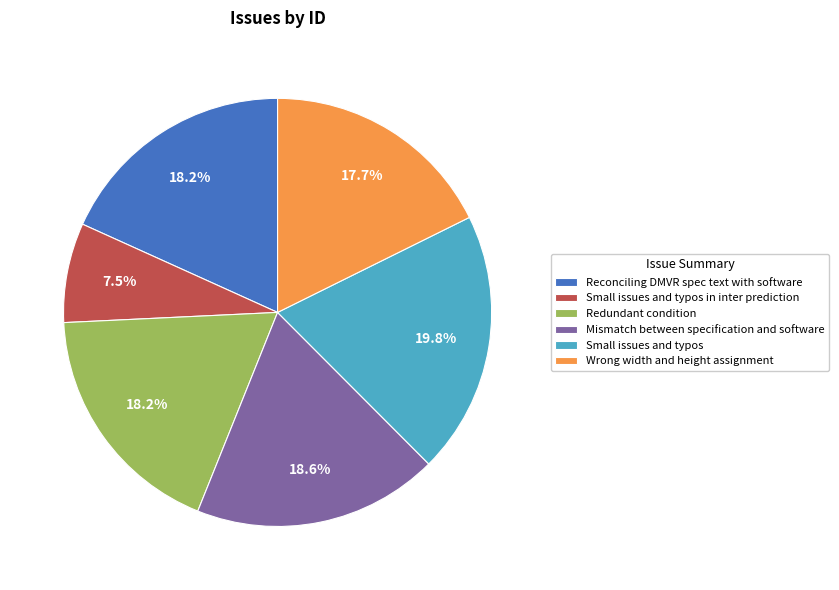

Which category has the smallest portion of the pie?

Small issues and typos in inter prediction